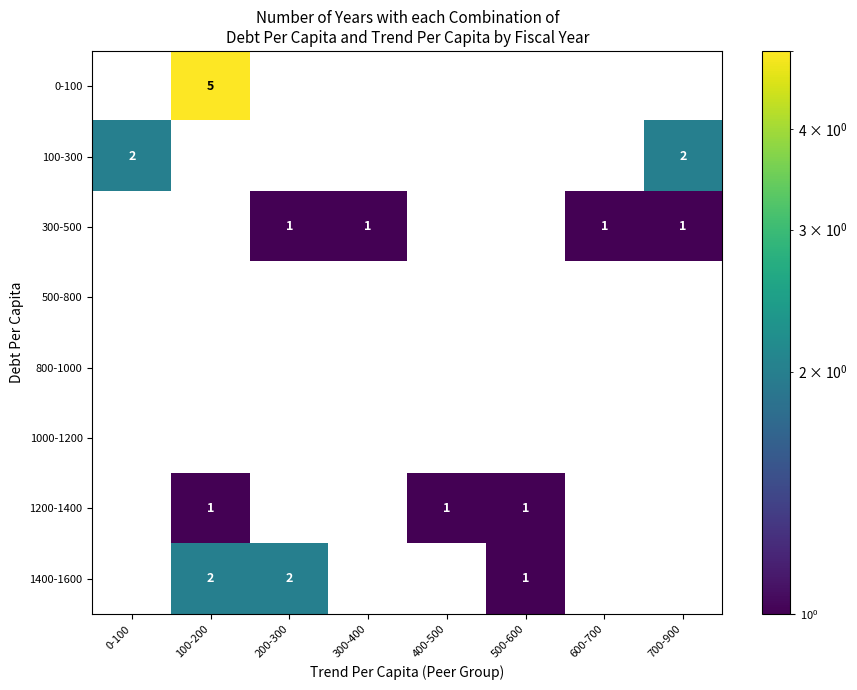

How many series are shown in this chart?

8